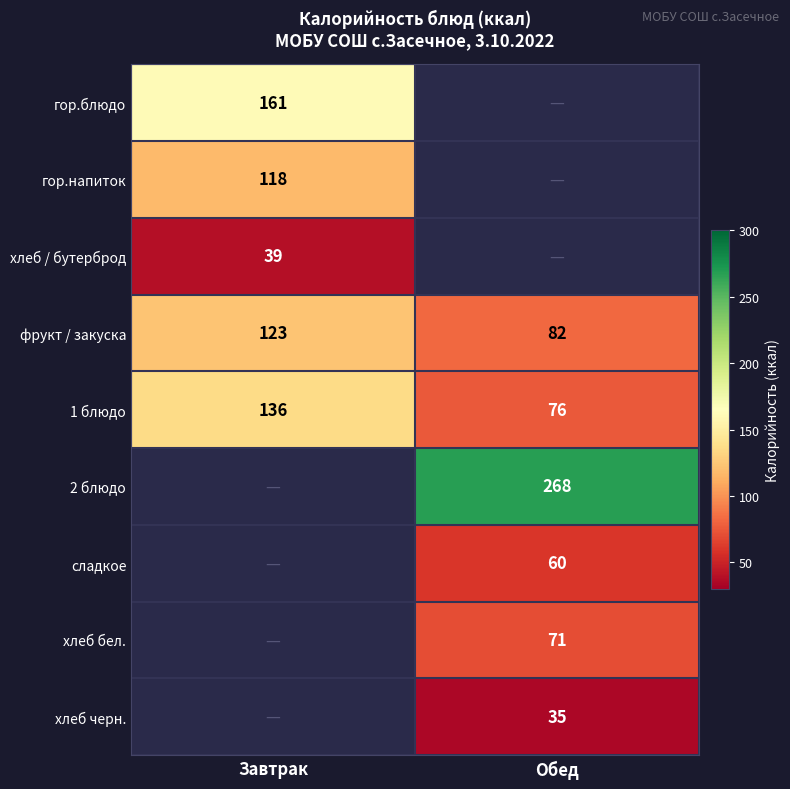

True or false: 1 блюдо has a value of 85 at Завтрак.

False